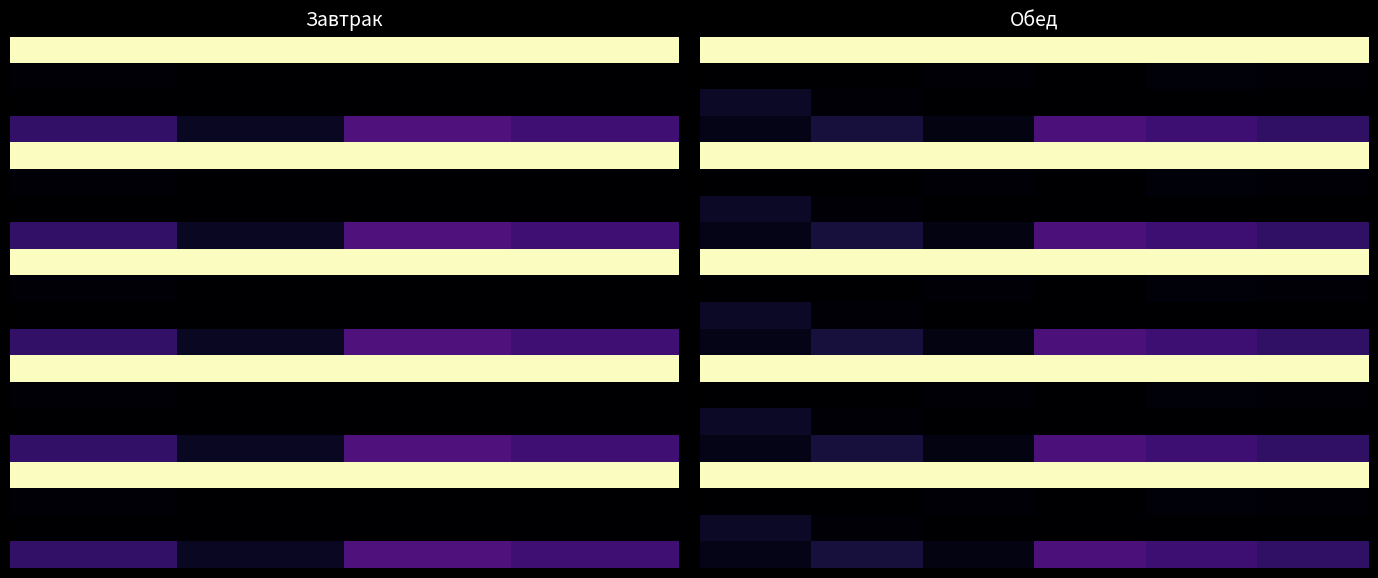

How many data points does each series have?

6